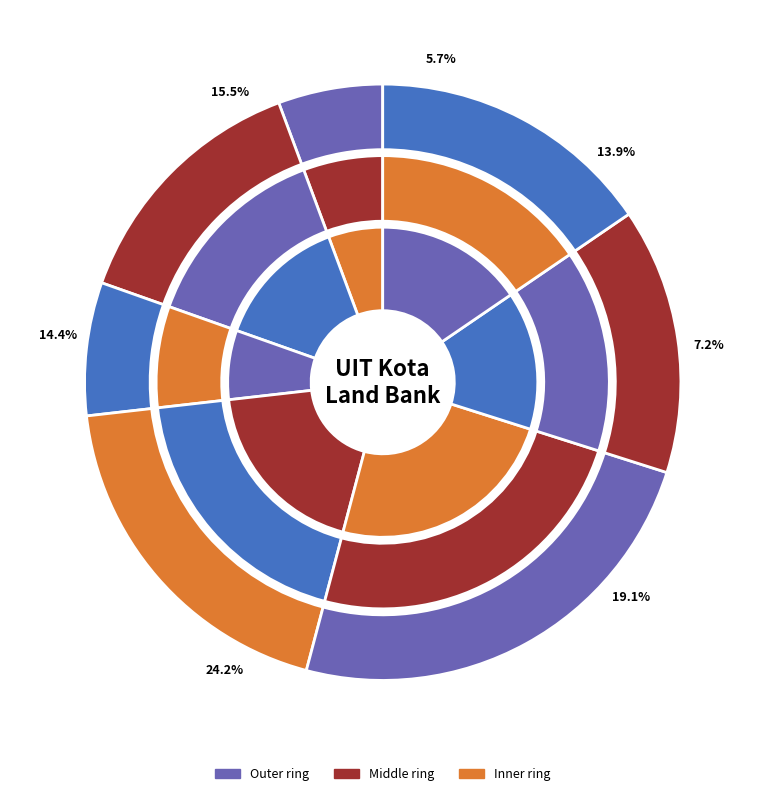

Combined, do Parcel 4 and Parcel 1 (lq[kiqjk) account for over 50%?

No